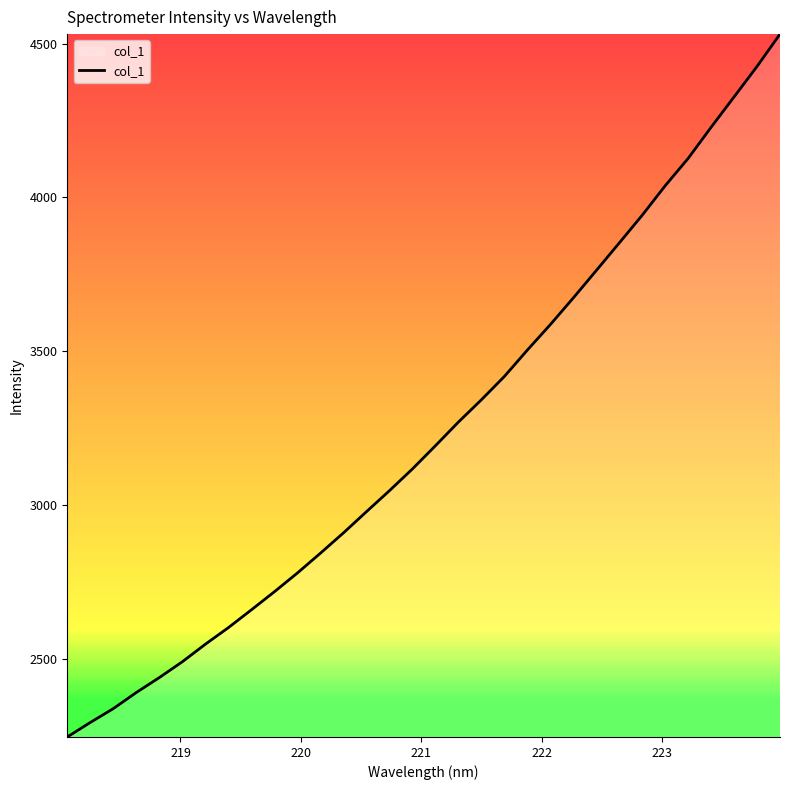

What is the minimum value shown in the chart?

2245.1